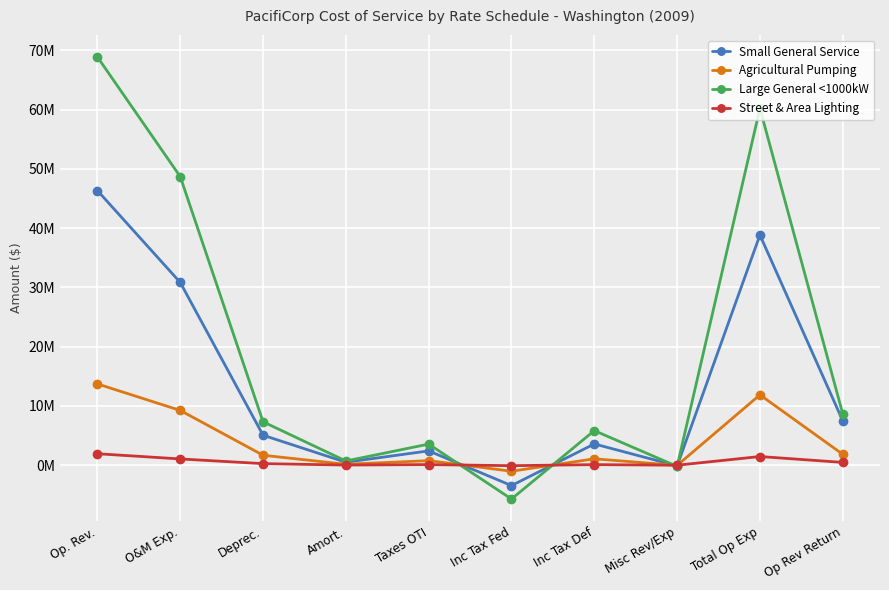

Which has a higher value, Deprec. or Misc Rev/Exp?

Deprec.